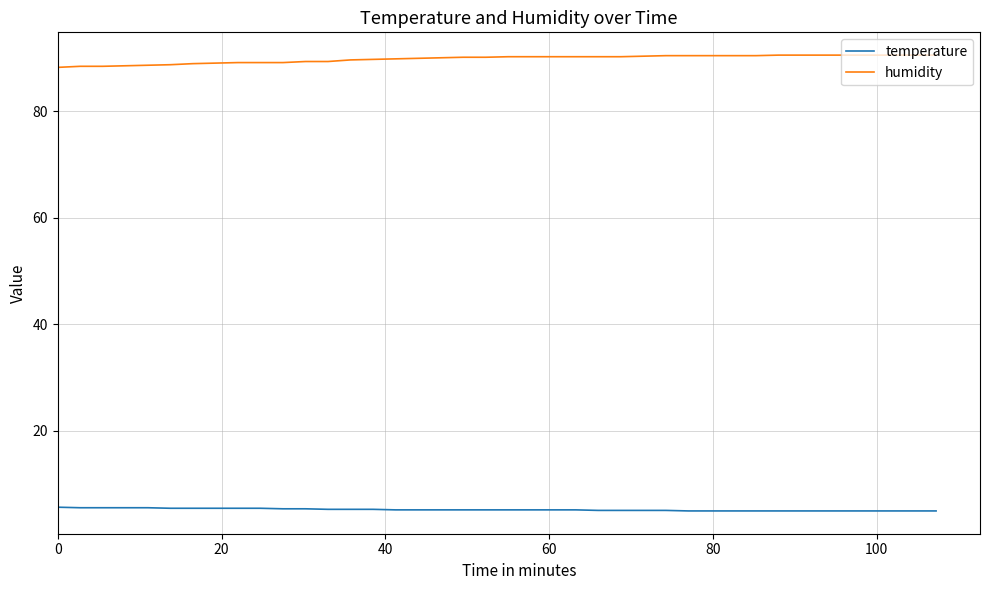

Which series has the largest total across all categories?

humidity